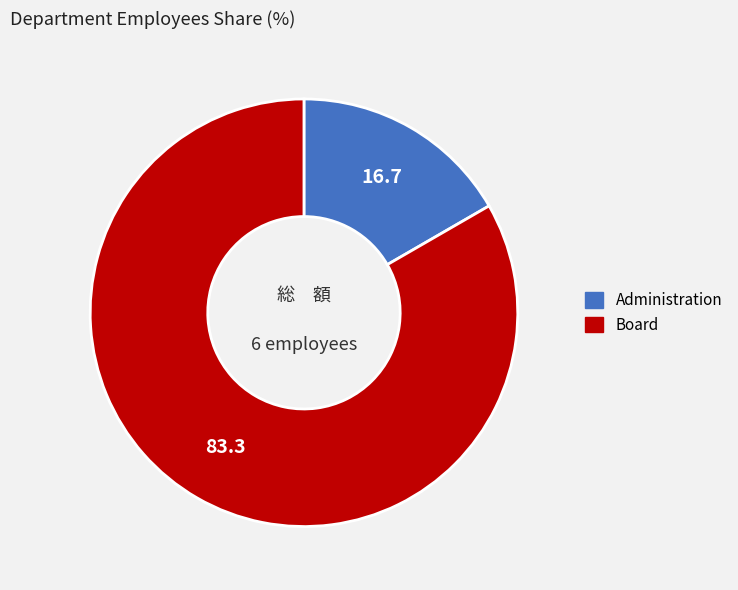

Approximately how many times larger is the value at Board compared to Administration?

5.0